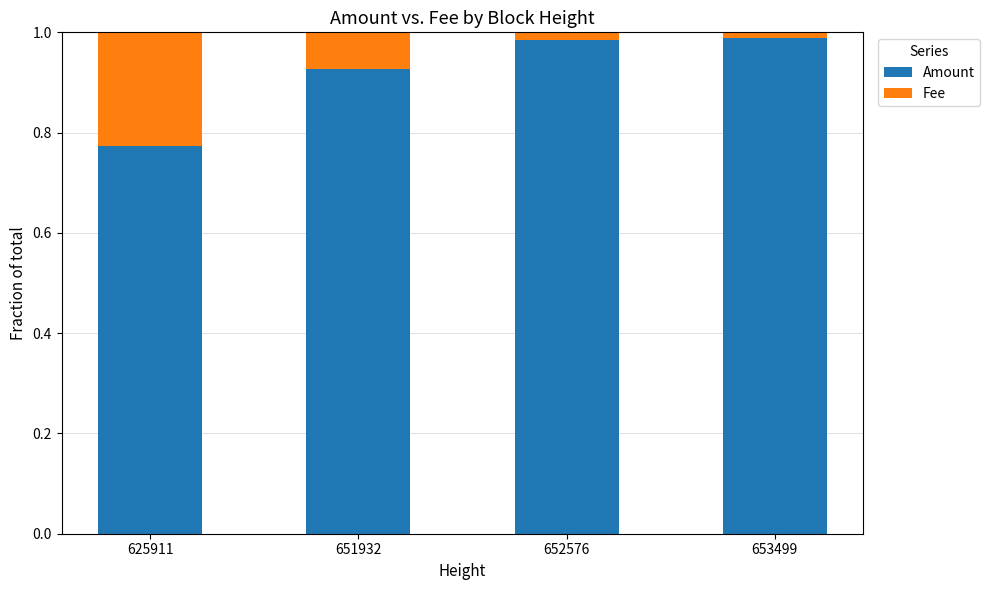

Are the bars grouped side by side (vs. stacked)?

No